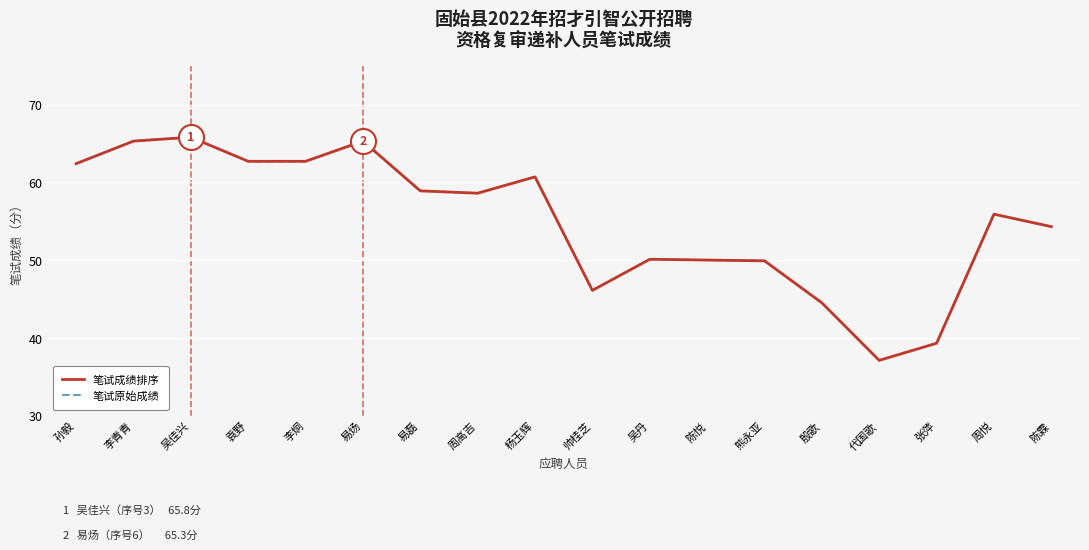

Does the chart have visible grid lines?

Yes